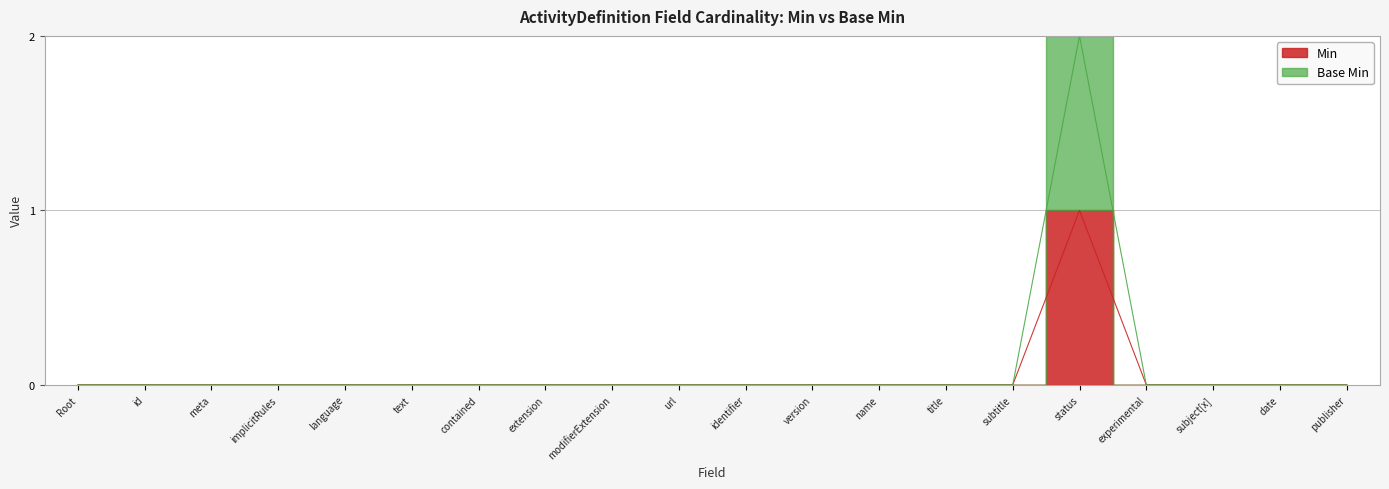

Reading right to left, what are all the values shown in this chart?

Min: 0	0	0	0	1	0	0	0	0	0	0	0	0	0	0	0	0	0	0	0
Base Min: 0	0	0	0	2	0	0	0	0	0	0	0	0	0	0	0	0	0	0	0